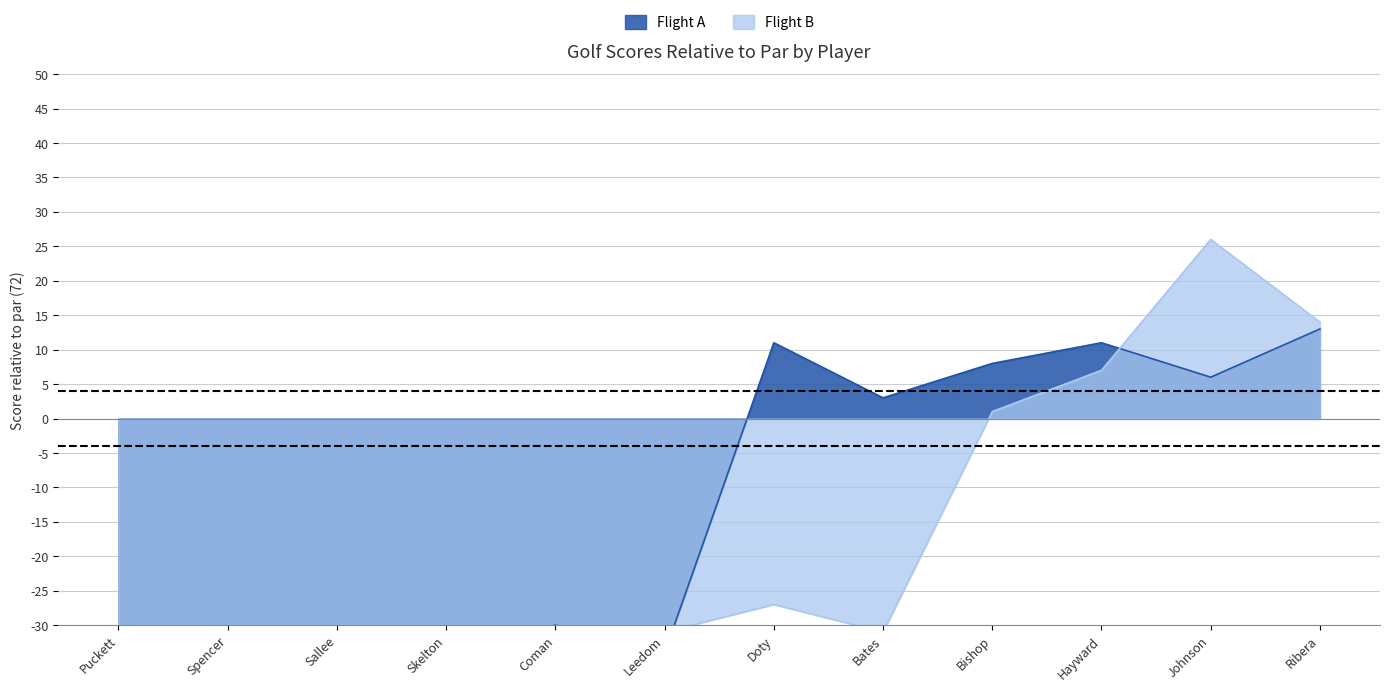

How many lines are shown in the chart?

2